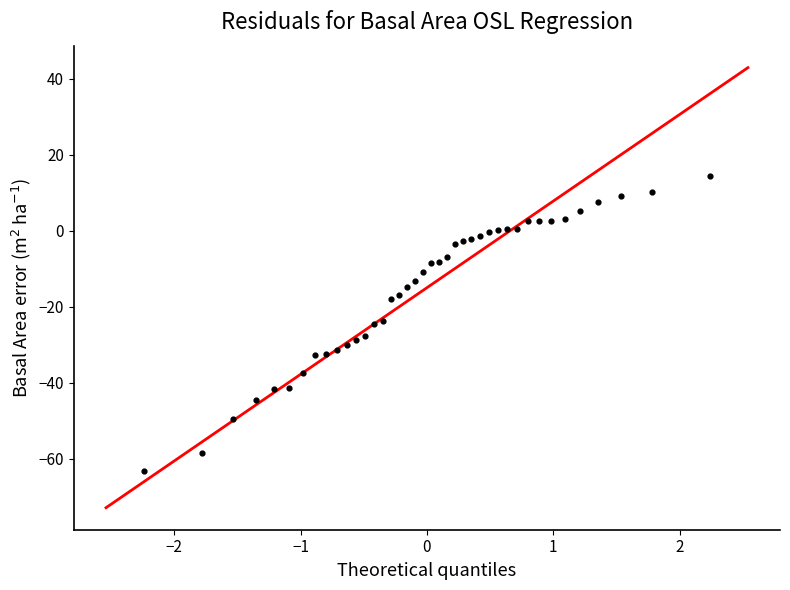

What is the range of Y values (max minus min)?

77.7